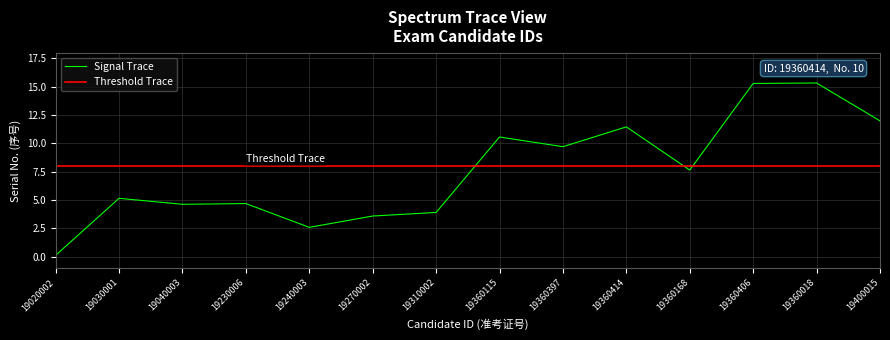

What are all the series names shown in the legend?

Signal Trace, Threshold Trace